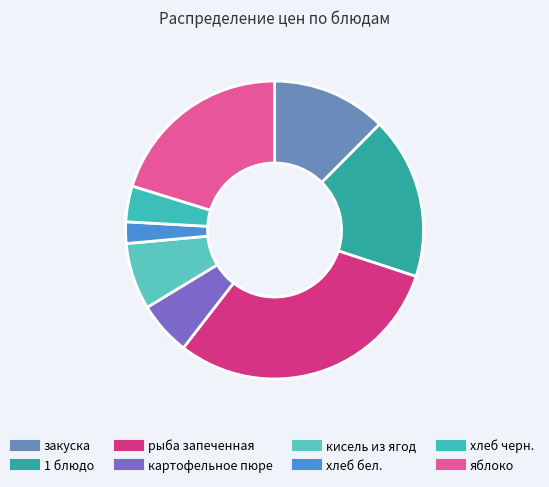

How many slices are in this pie chart?

8